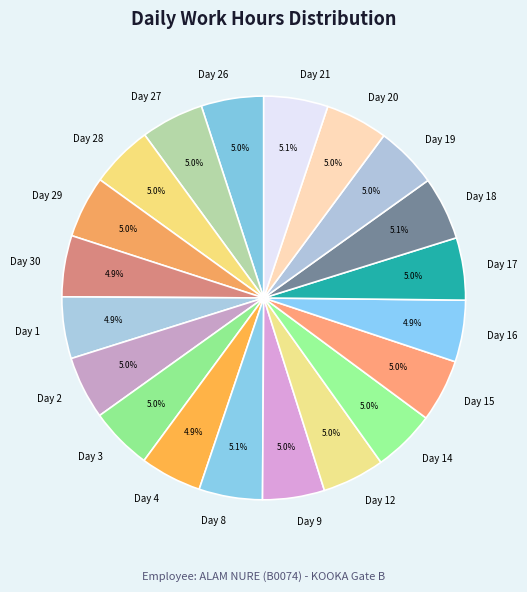

Is there a majority slice in this chart?

No